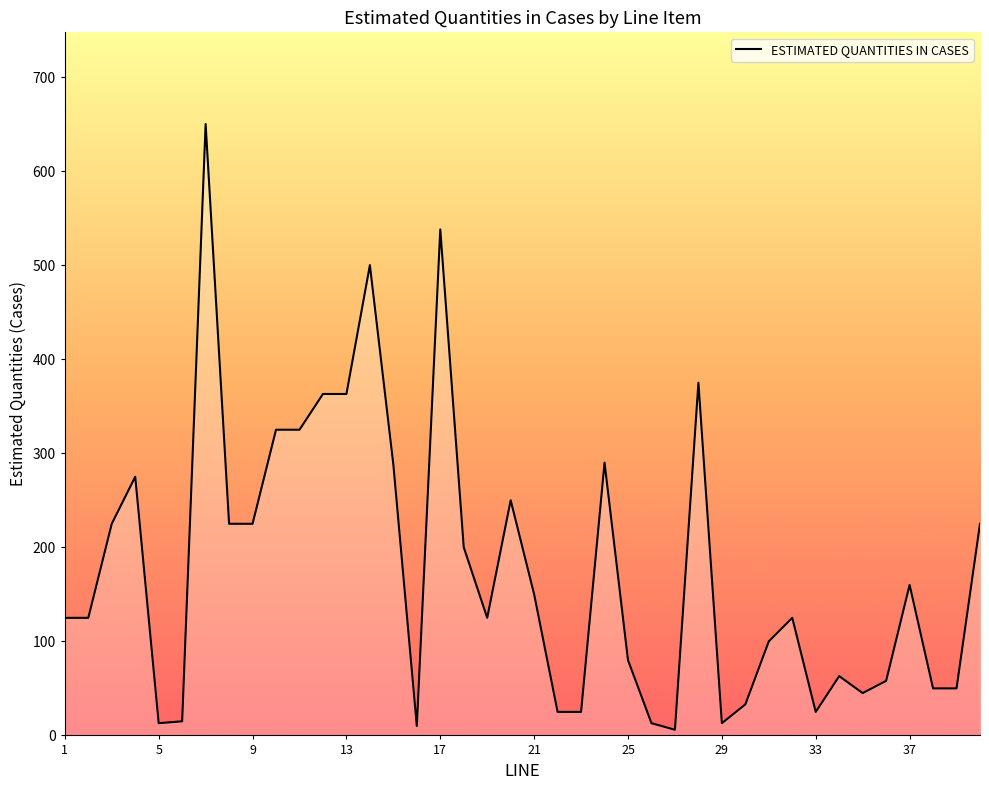

Does the chart display data point markers on the line(s)?

No